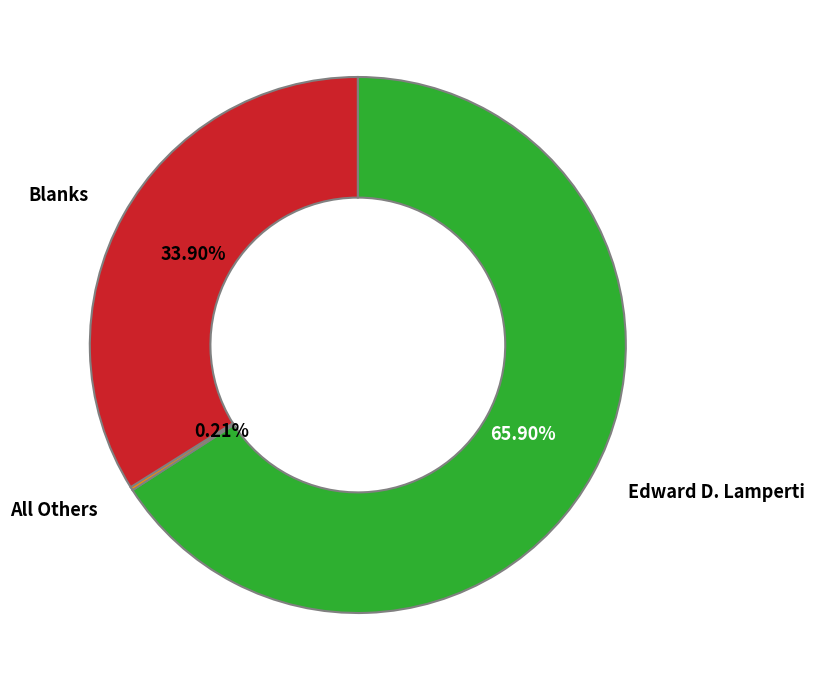

What is the largest slice in the pie chart?

Edward D. Lamperti